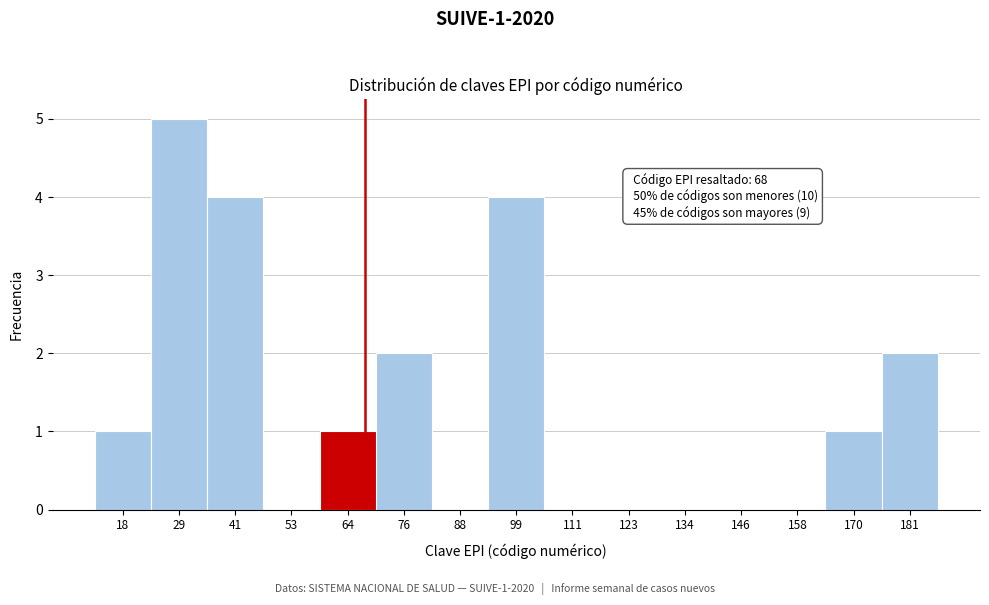

Over which range of the x-axis is the bar tallest?

24 to 36